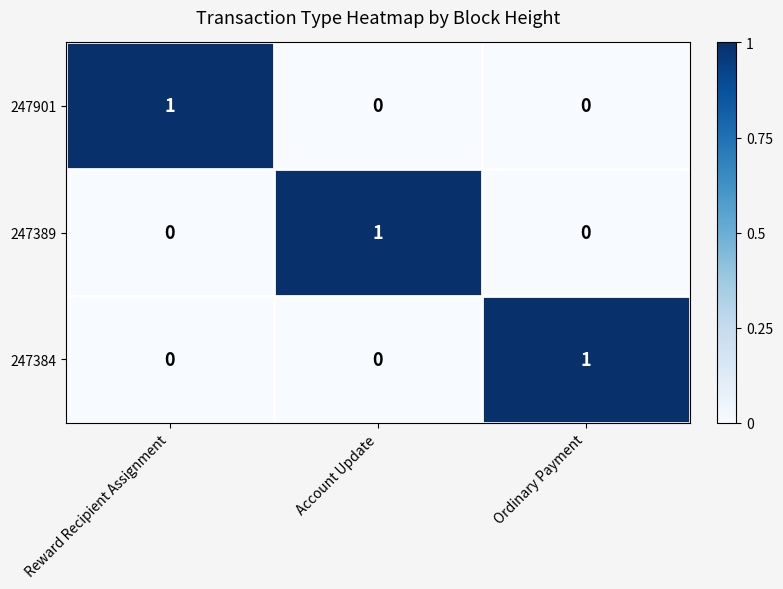

True or false: 247389 has a value of 0 at Ordinary Payment.

True